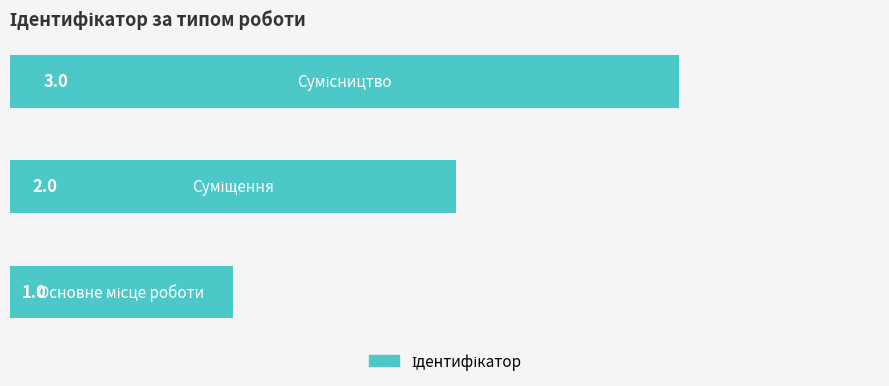

What is the sum of all values?

6